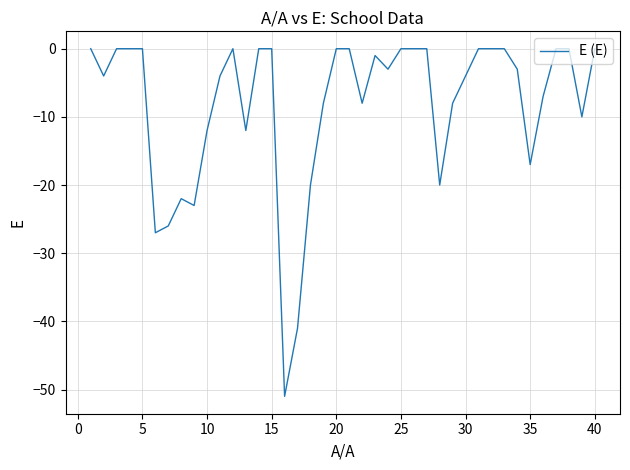

What is the minimum value shown in the chart?

-51